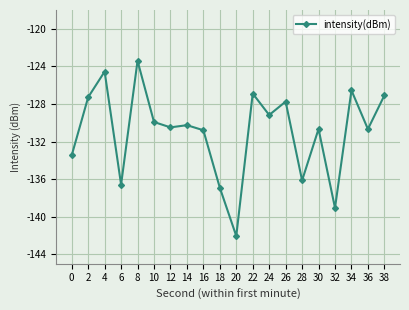

What is the sum of all values?

-2619.7